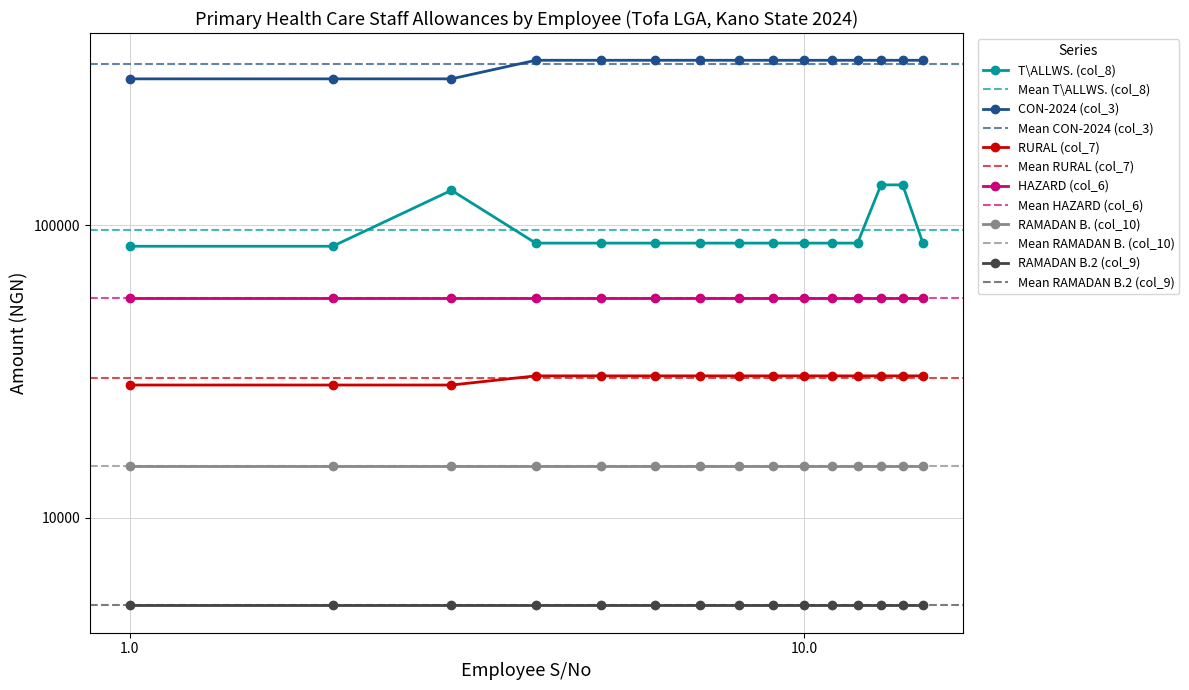

What is the value of the T\ALLWS. (col_8) point at the 11th from the left?

86933.0